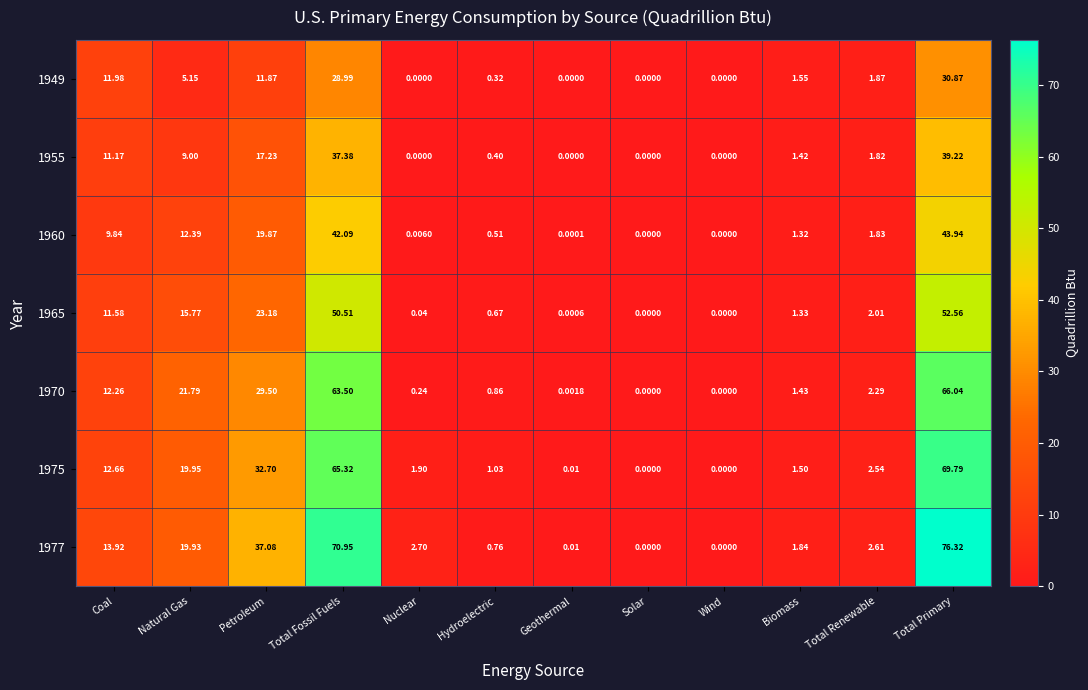

At which category is the sum across all series the highest?

Total Primary